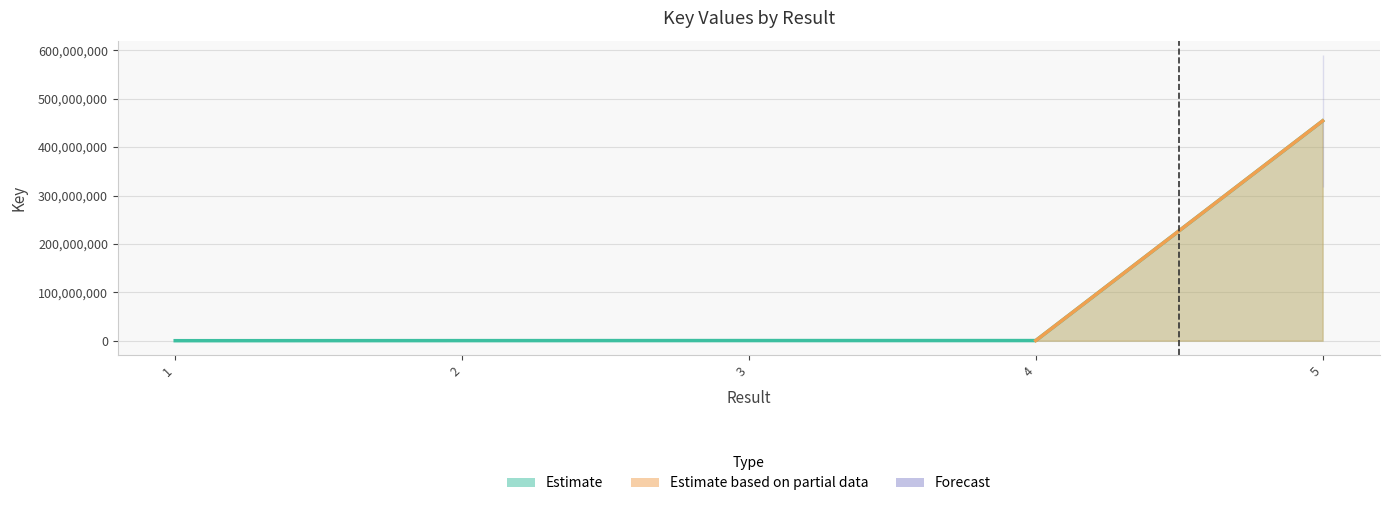

How many interior local valleys (lower than both neighbors) does the data have?

1